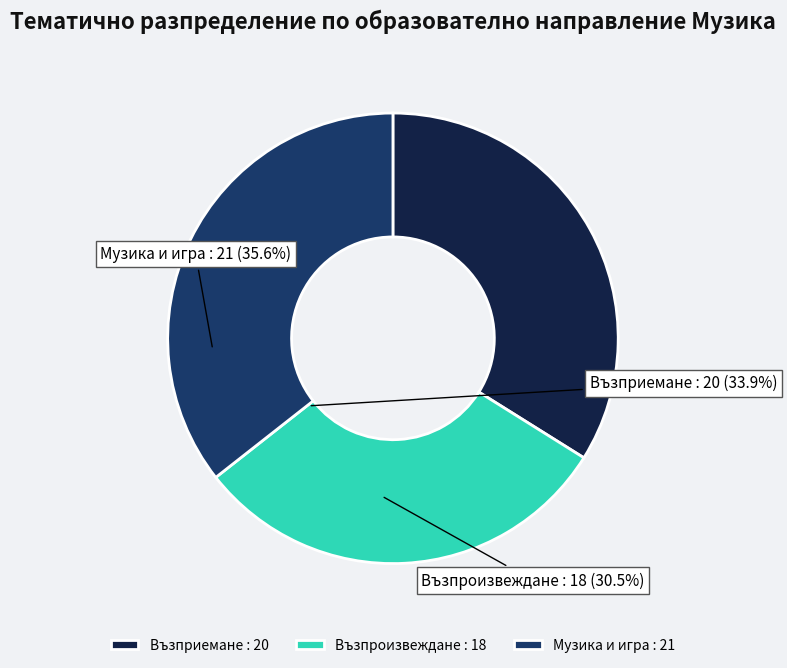

Approximately how many times larger is the value at Възприемане compared to Възпроизвеждане?

1.1